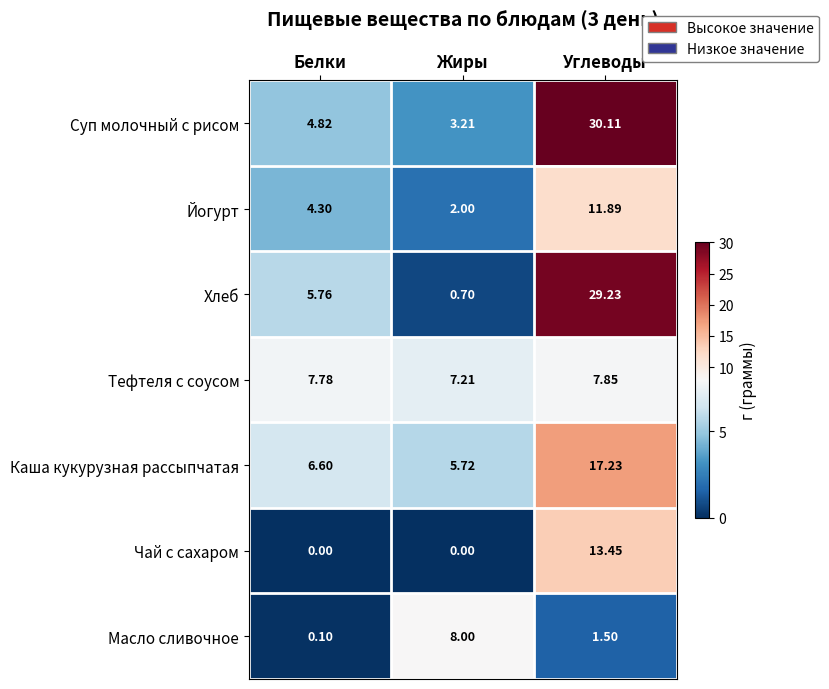

How many distinct data groups are displayed?

7